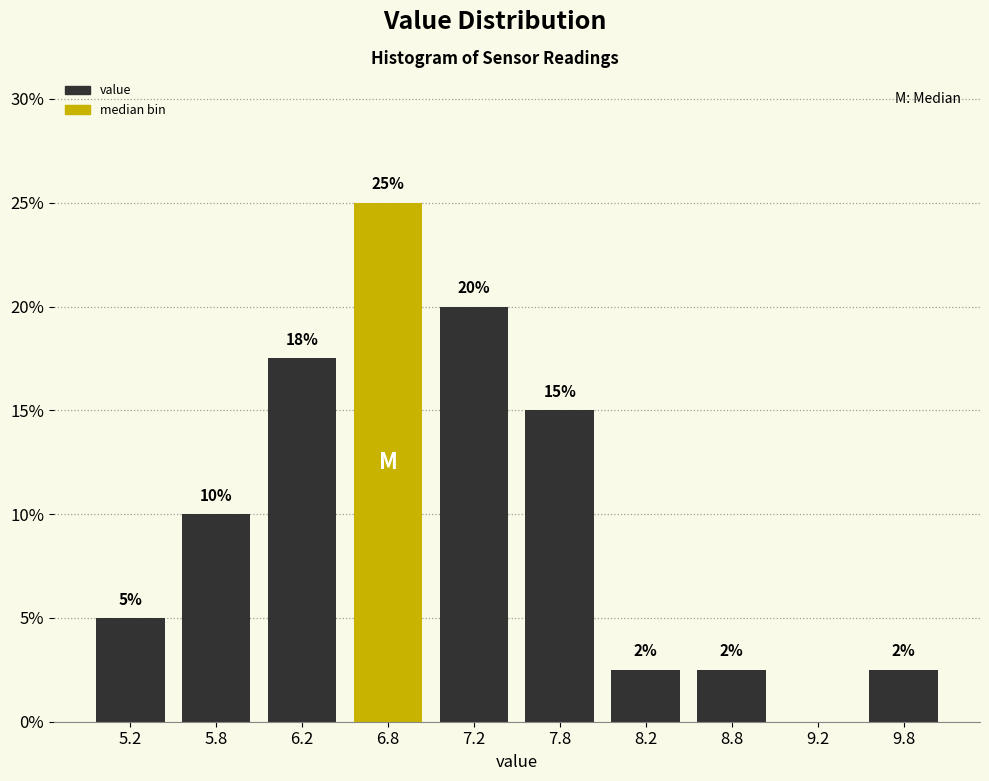

Which range on the x-axis has the tallest bar?

6.5 to 7.0